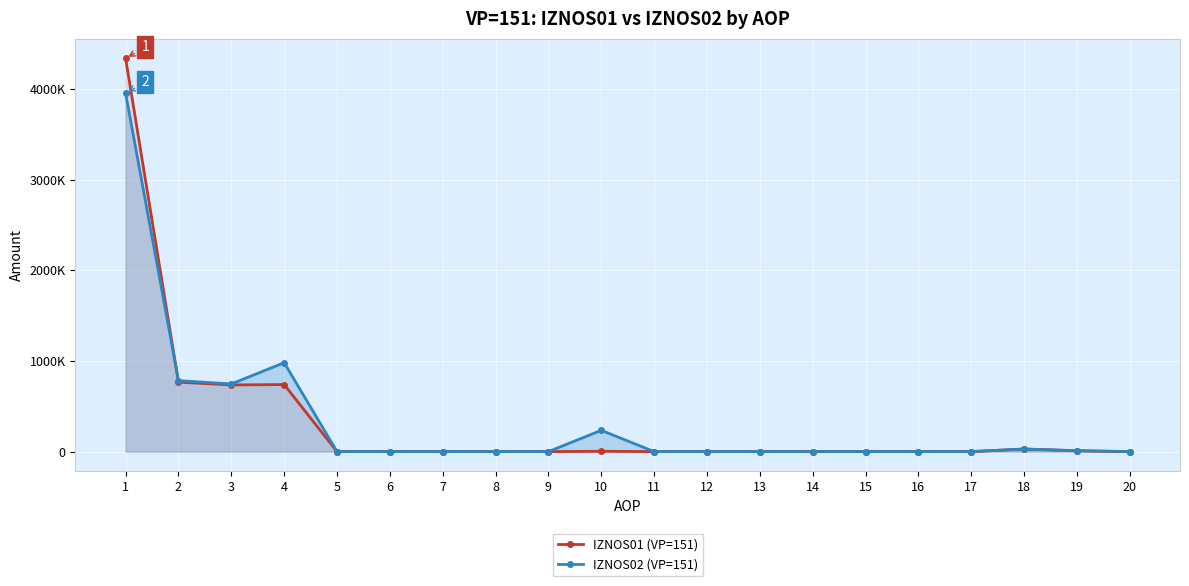

At which category does the chart reach its peak across all series?

1